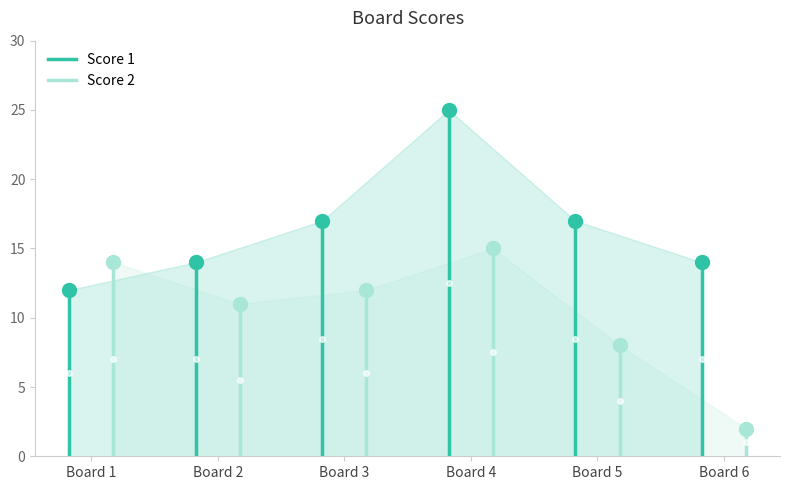

What are all the series names shown in the legend?

Score 1, Score 2